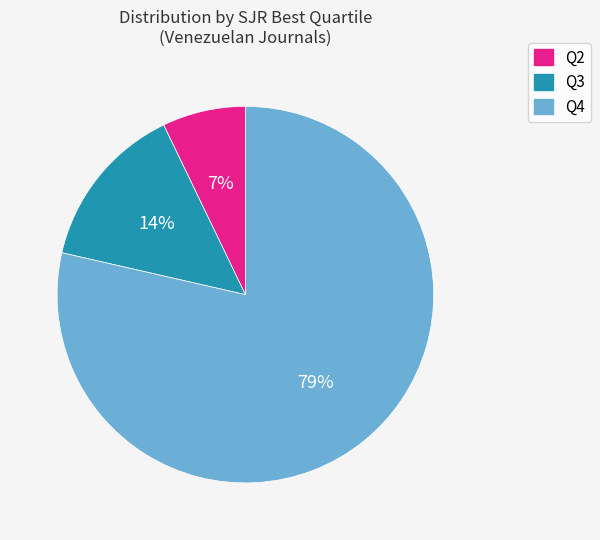

Does any single category account for the majority?

Yes